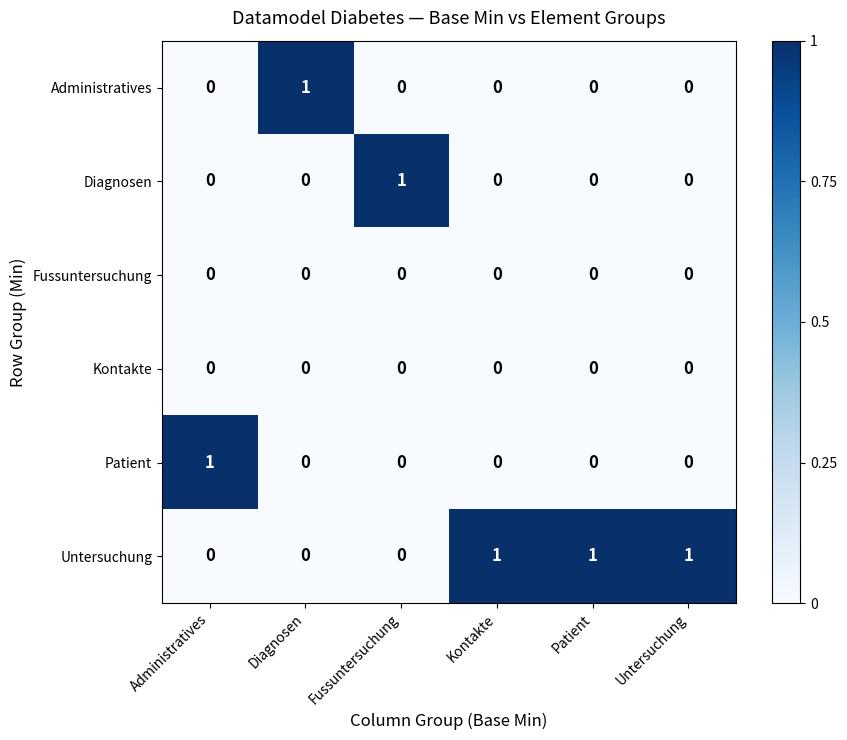

The value of Administratives at Administratives is 1. True or false?

False